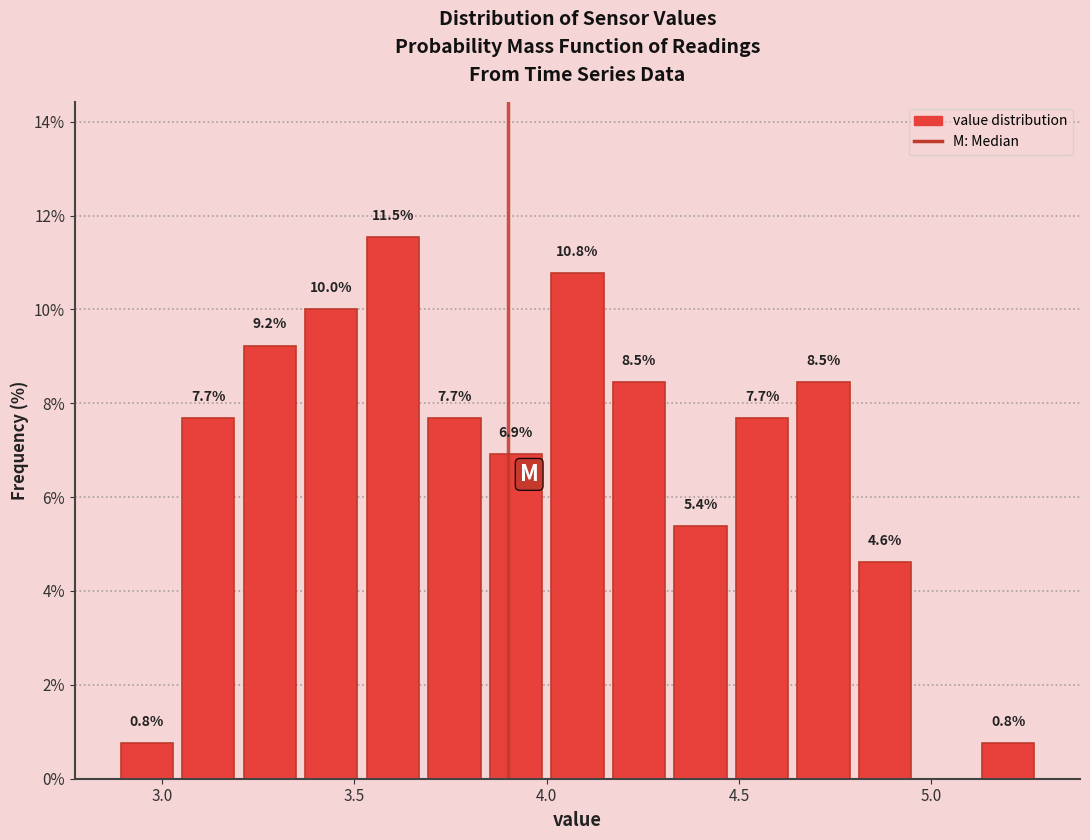

Around what value on the x-axis is the tallest bar? Give the approximate position of its centre, as read against the axis.

3.60